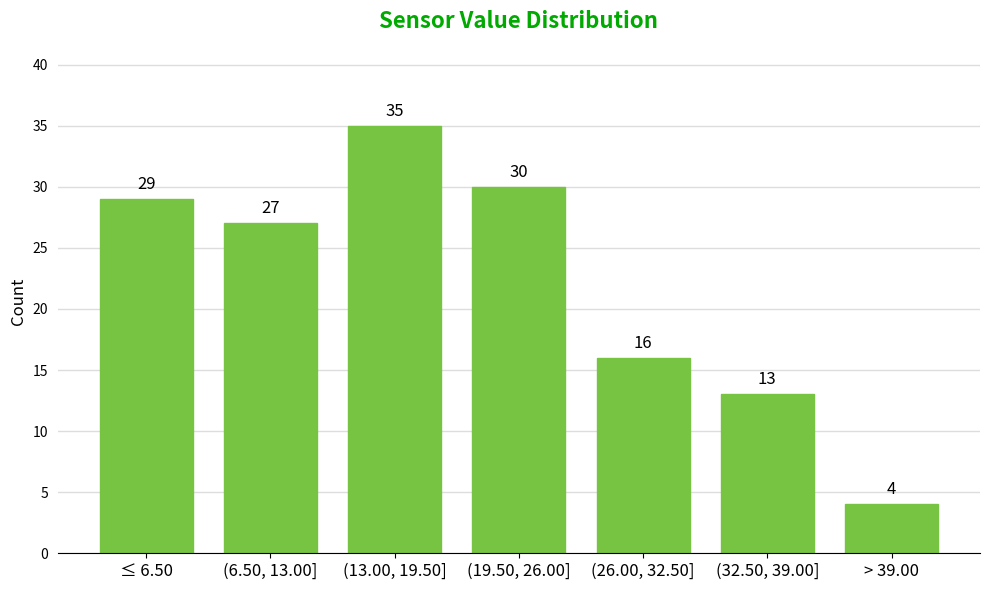

Reading left to right, extract all data points from this chart.

≤ 6.50=29	(6.50, 13.00]=27	(13.00, 19.50]=35	(19.50, 26.00]=30	(26.00, 32.50]=16	(32.50, 39.00]=13	> 39.00=4